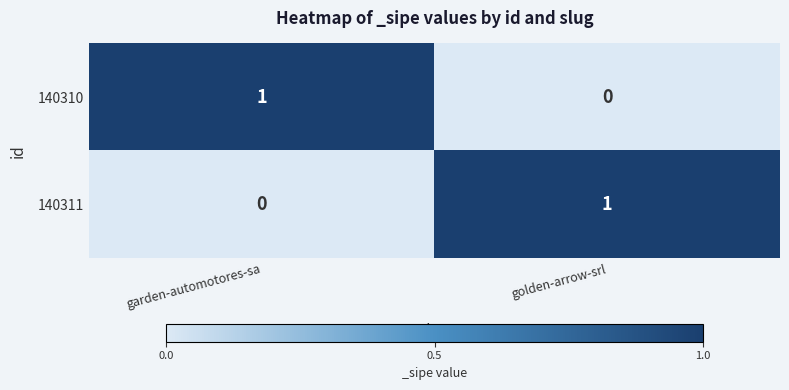

List the labels in order of 140310 value, largest first.

garden-automotores-sa, golden-arrow-srl